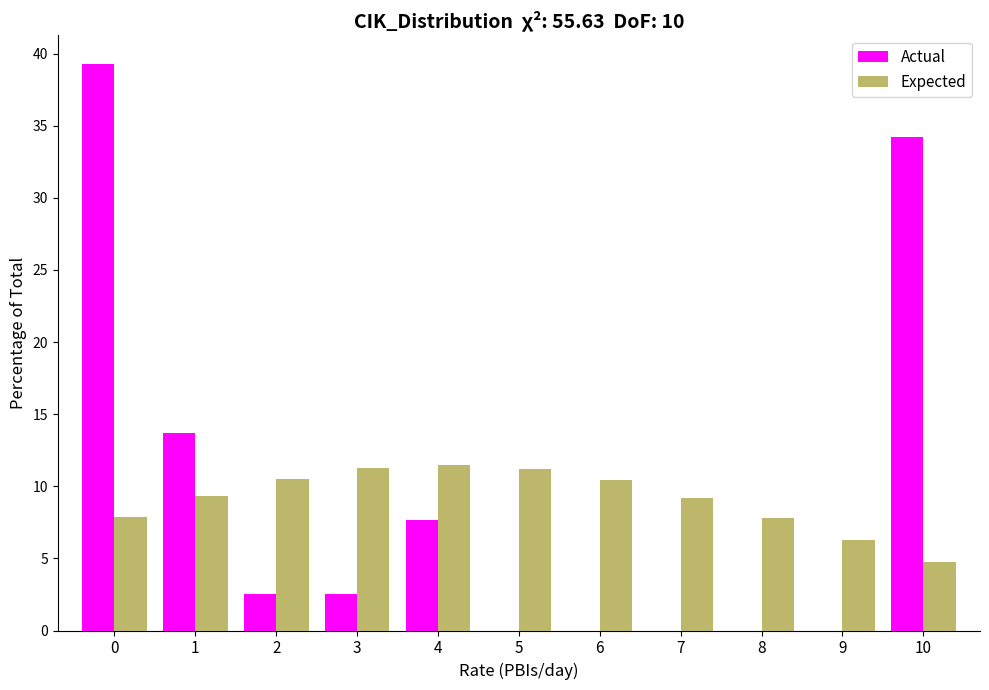

The value of Expected at 0 is 7.9. True or false?

True